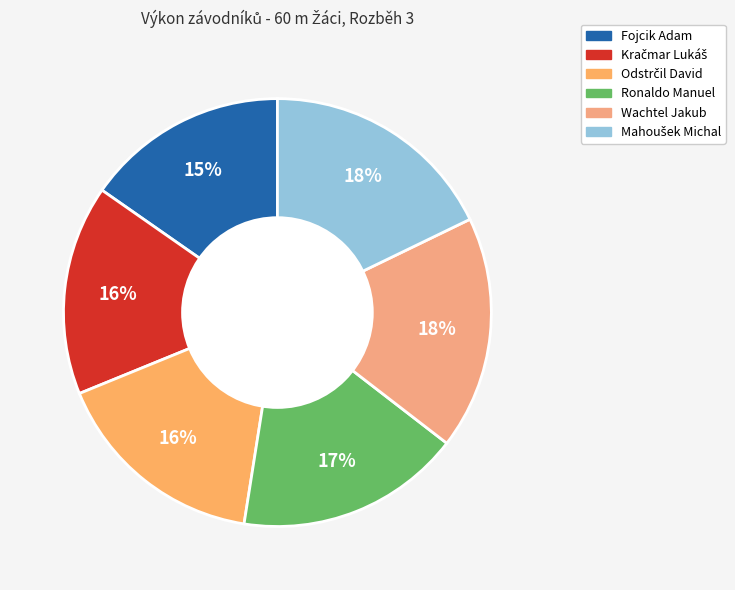

To the nearest percent, what is the average slice percentage?

17%